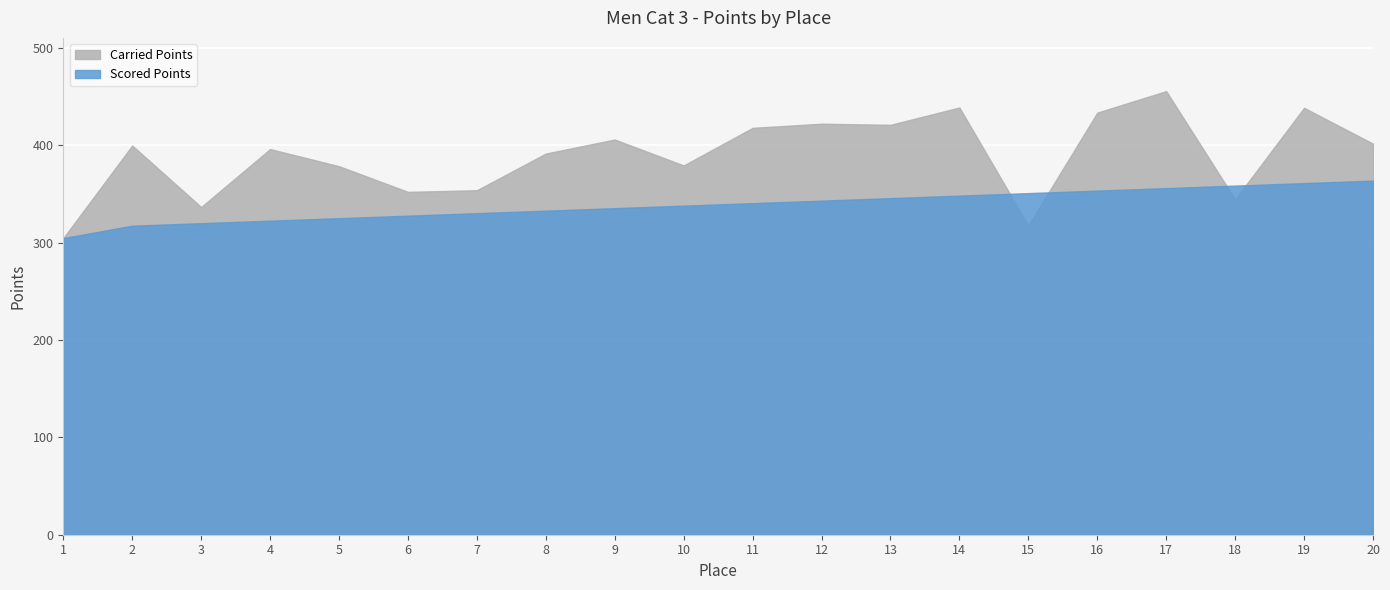

What is the spread (max minus min) of values at 15?

33.2